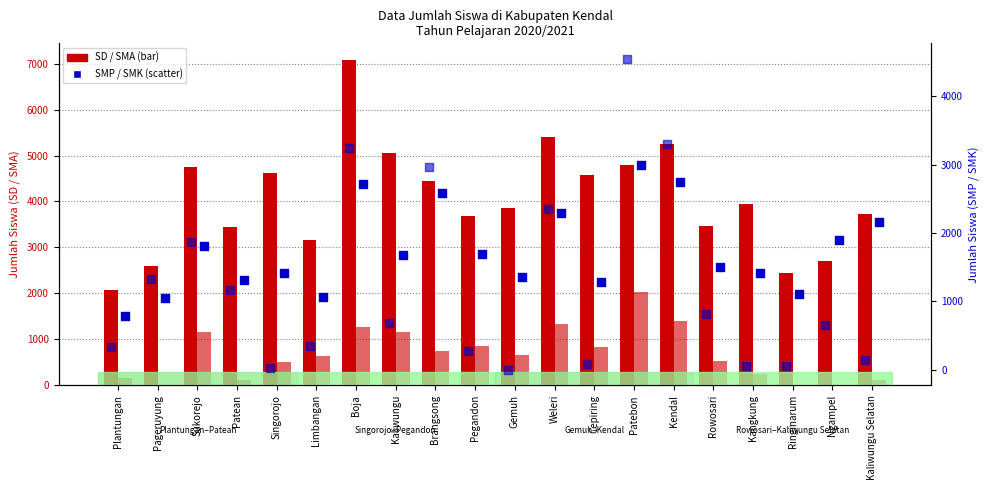

Which series has the widest spread of Y values?

SD